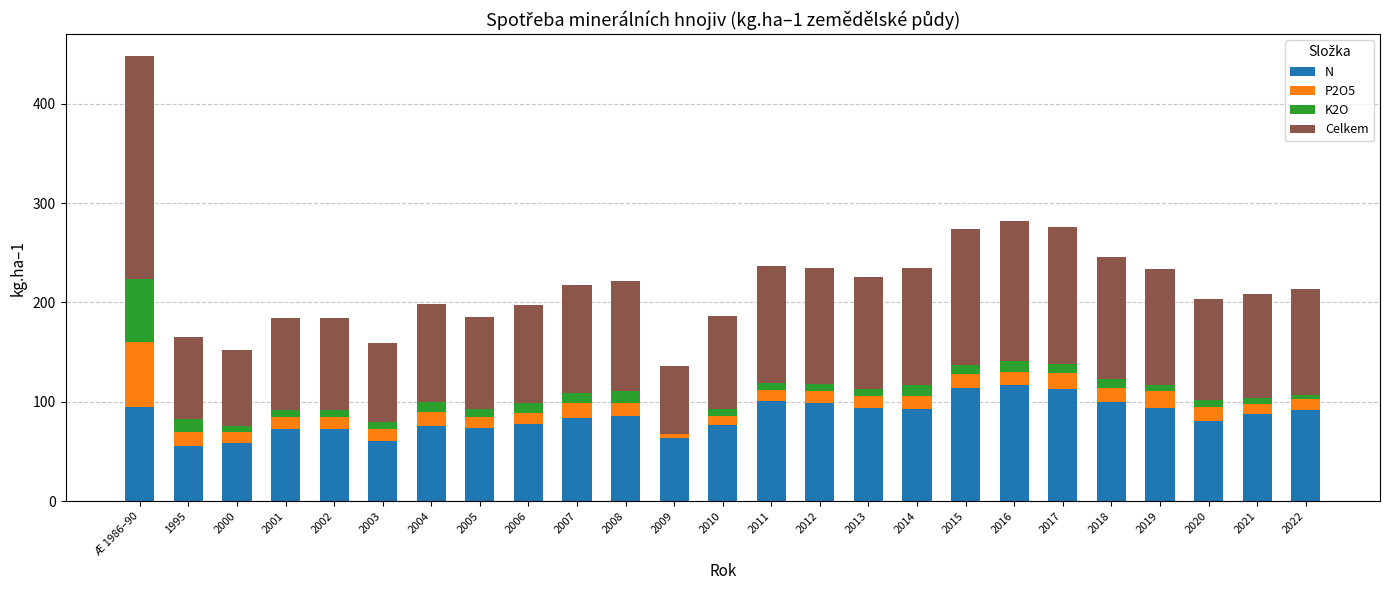

What are all the series names shown in the legend?

N, P2O5, K2O, Celkem